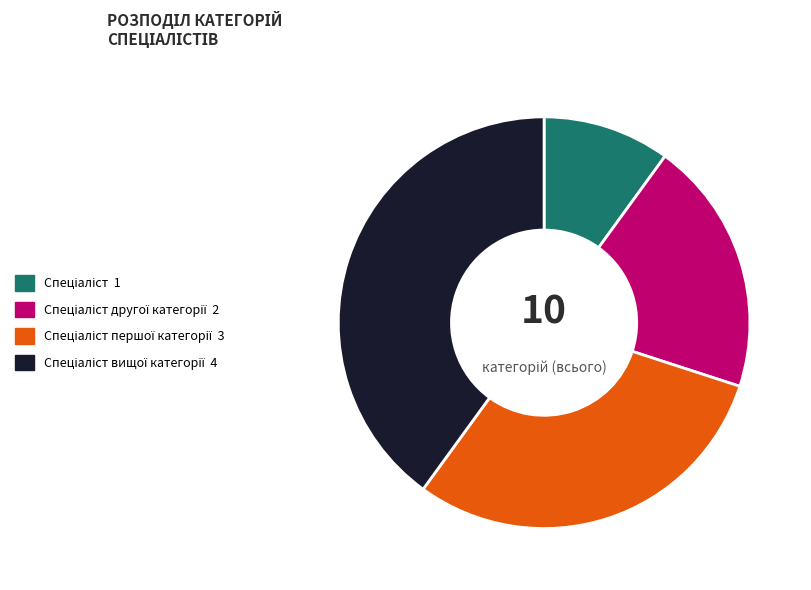

Is there a majority slice in this chart?

No